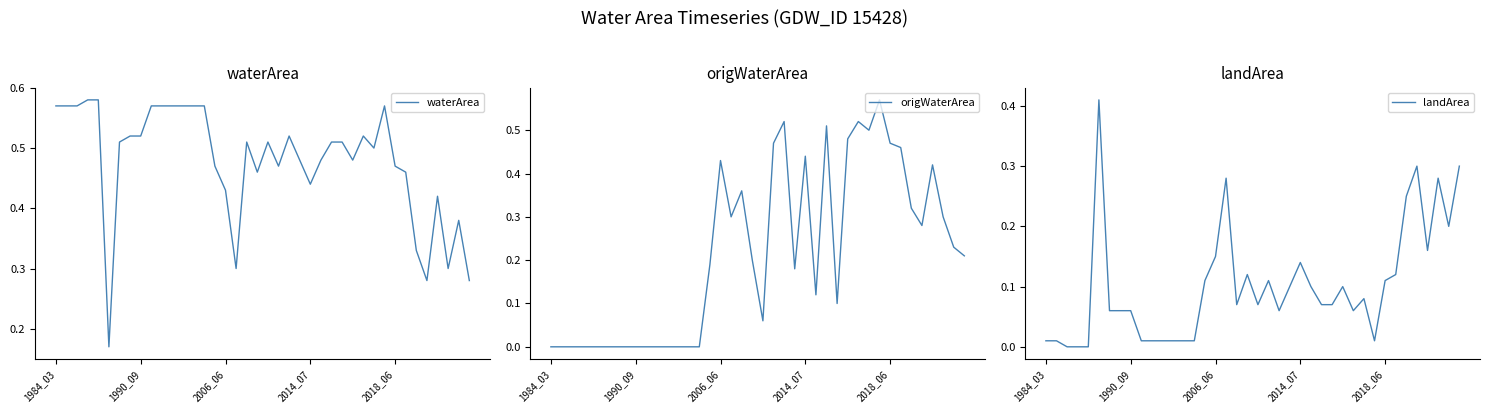

Reading right to left, list all the values displayed in this chart.

waterArea: 0.3	0.4	0.3	0.4	0.3	0.3	0.5	0.5	0.6	0.5	0.5	0.5	0.5	0.5	0.5	0.4	0.5	0.5	0.5	0.5	0.5	0.5	0.3	0.4	0.5	0.6	0.6	0.6	0.6	0.6	0.6	0.5	0.5	0.5	0.2	0.6	0.6	0.6	0.6	0.6
origWaterArea: 0.2	0.2	0.3	0.4	0.3	0.3	0.5	0.5	0.6	0.5	0.5	0.5	0.1	0.5	0.1	0.4	0.2	0.5	0.5	0.1	0.2	0.4	0.3	0.4	0.2	0.0	0.0	0.0	0.0	0.0	0.0	0.0	0.0	0.0	0.0	0.0	0.0	0.0	0.0	0.0
landArea: 0.3	0.2	0.3	0.2	0.3	0.2	0.1	0.1	0.0	0.1	0.1	0.1	0.1	0.1	0.1	0.1	0.1	0.1	0.1	0.1	0.1	0.1	0.3	0.1	0.1	0.0	0.0	0.0	0.0	0.0	0.0	0.1	0.1	0.1	0.4	0.0	0.0	0.0	0.0	0.0